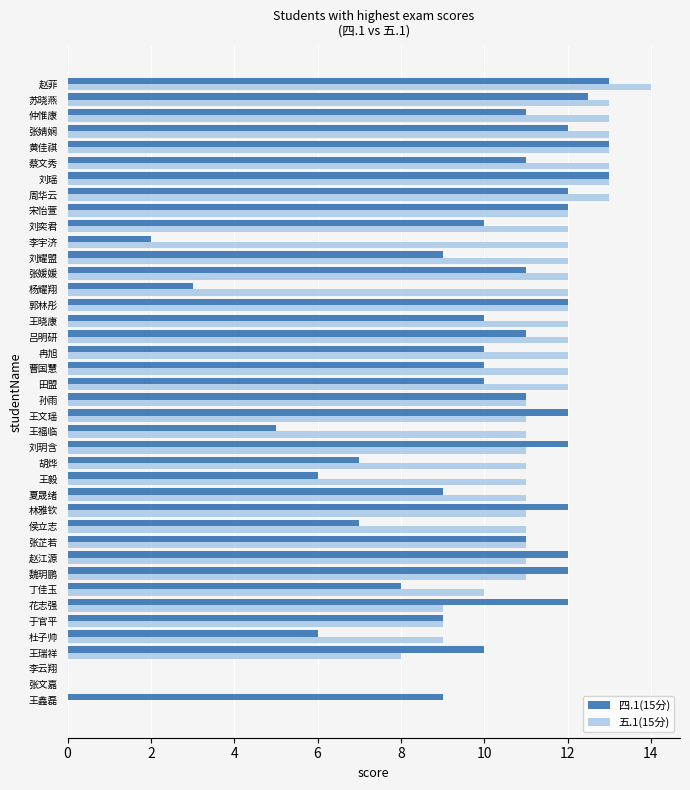

What is the sum of all 四.1(15分) values?

377.5